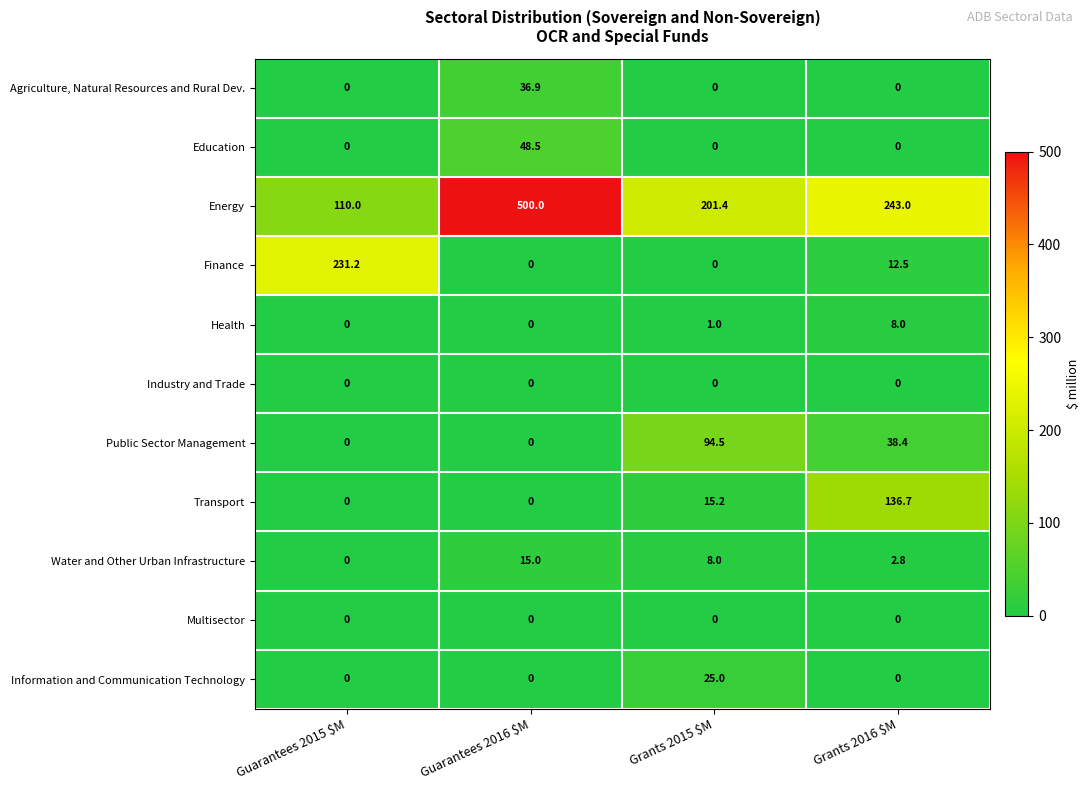

Is it true that Information and Communication Technology equals 15.9 at Guarantees 2016 $M?

False